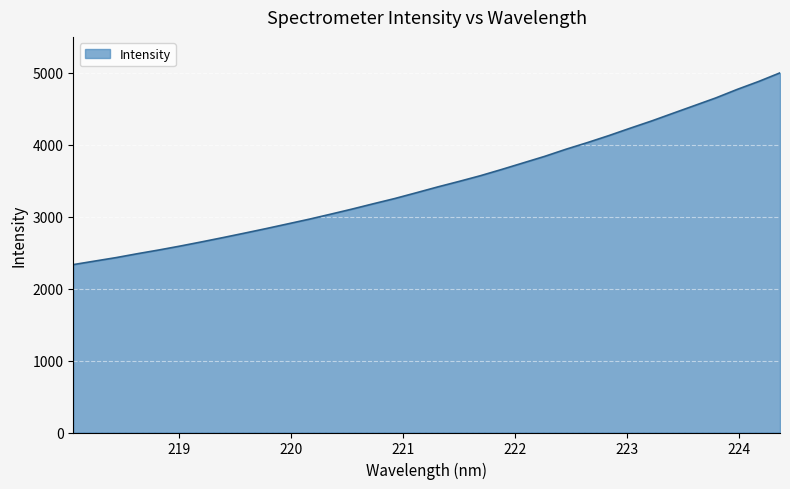

What is the maximum value shown in the chart?

4996.8